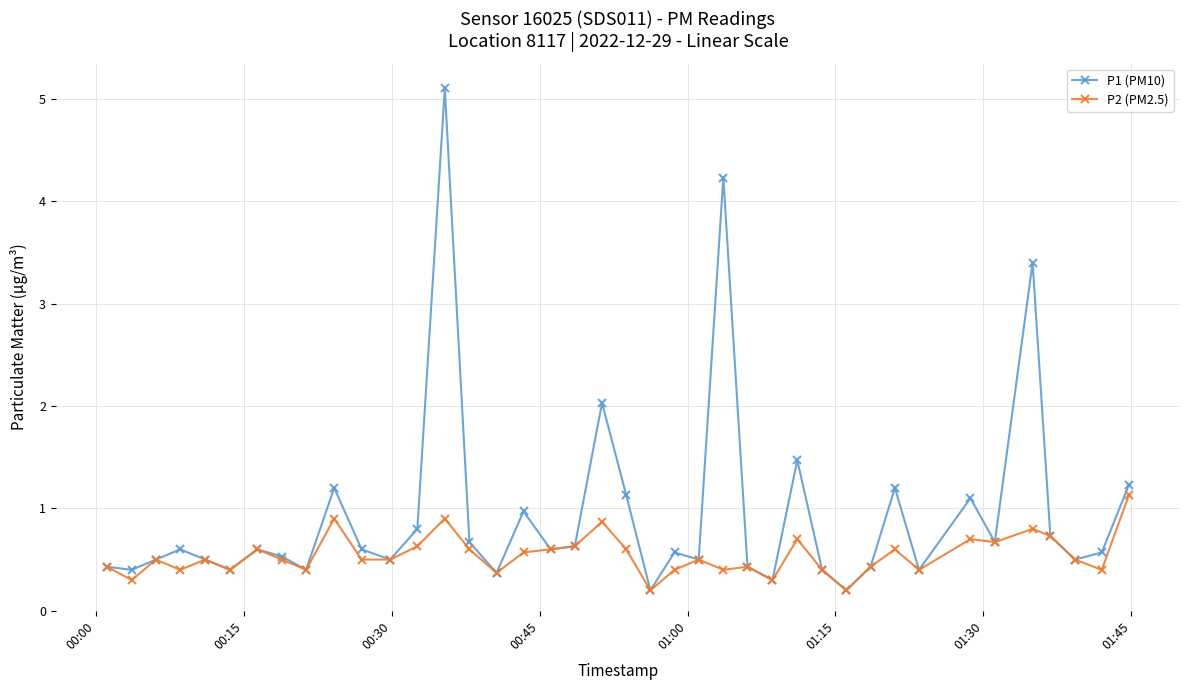

Which series has the largest range (max minus min)?

P1 (PM10)